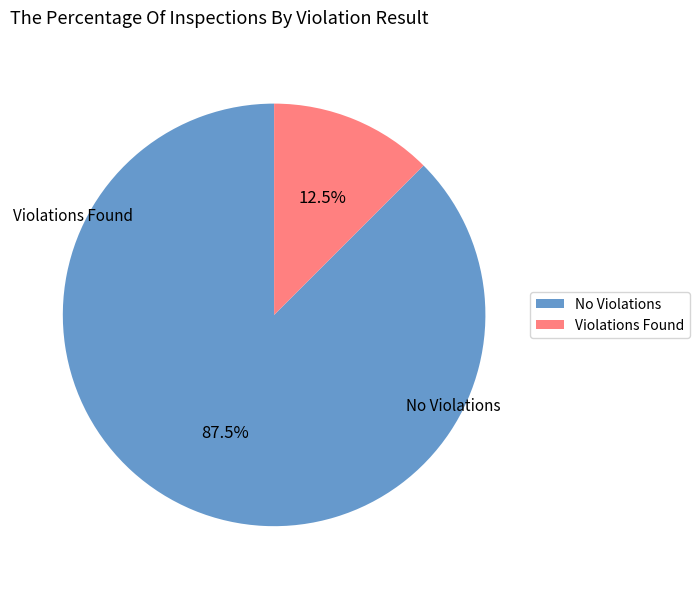

How many segments does this pie chart have?

2